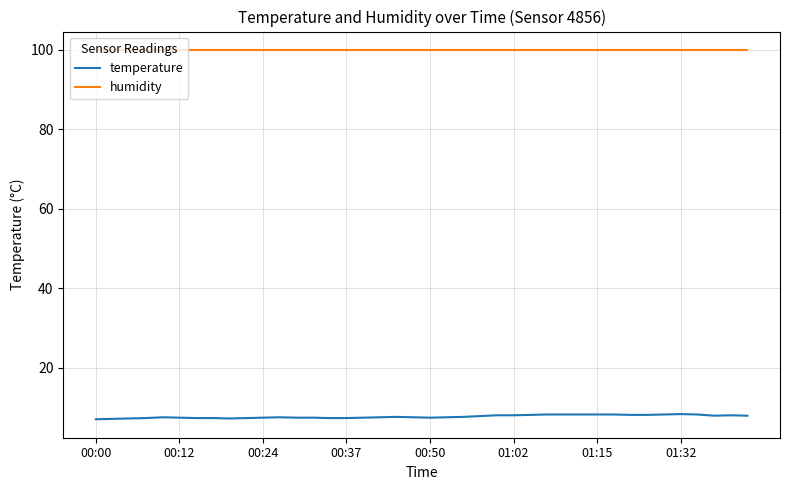

True or false: temperature and humidity cross at least once.

False